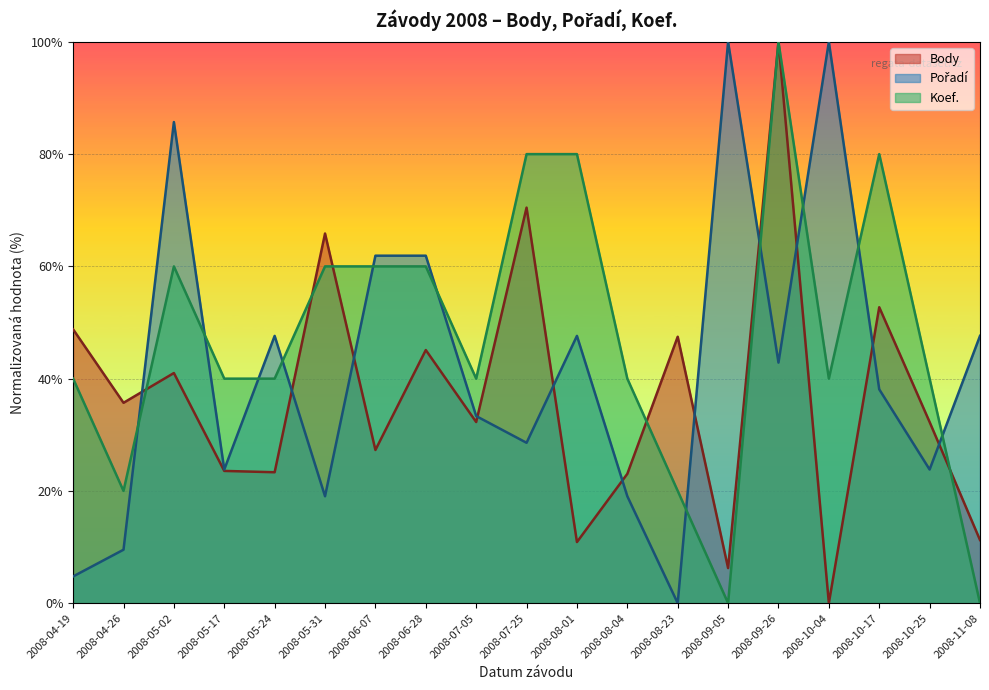

What position from the left is 2008-07-05?

9